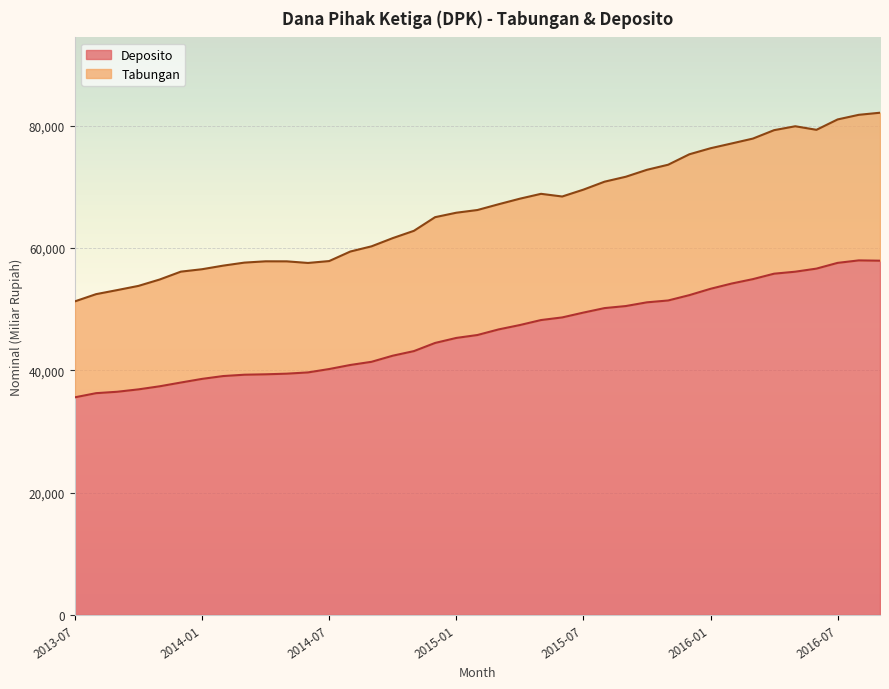

At which label is Tabungan closest to 66686?

2015-03